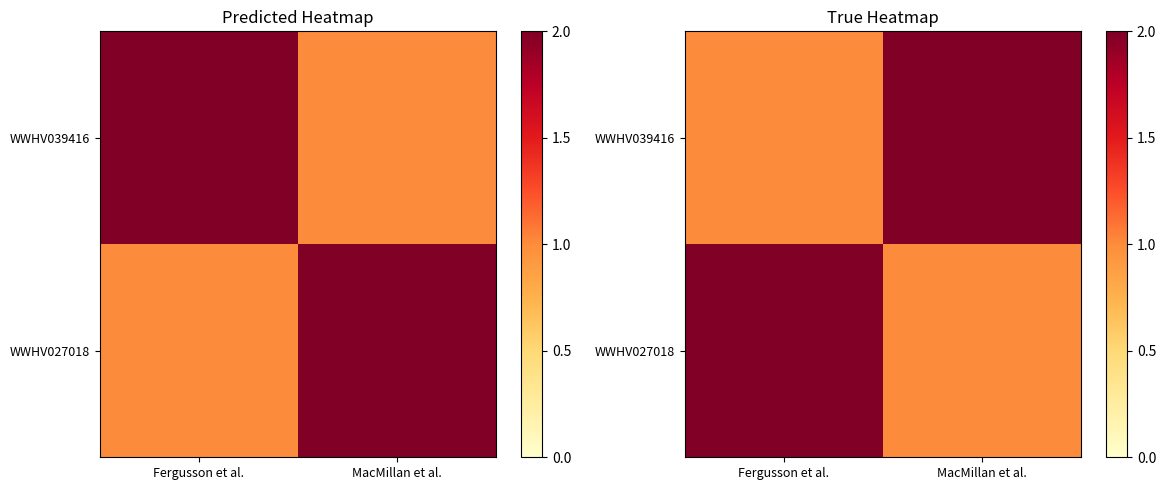

True or false: WWHV039416 has a value of 0 at Fergusson et al..

False